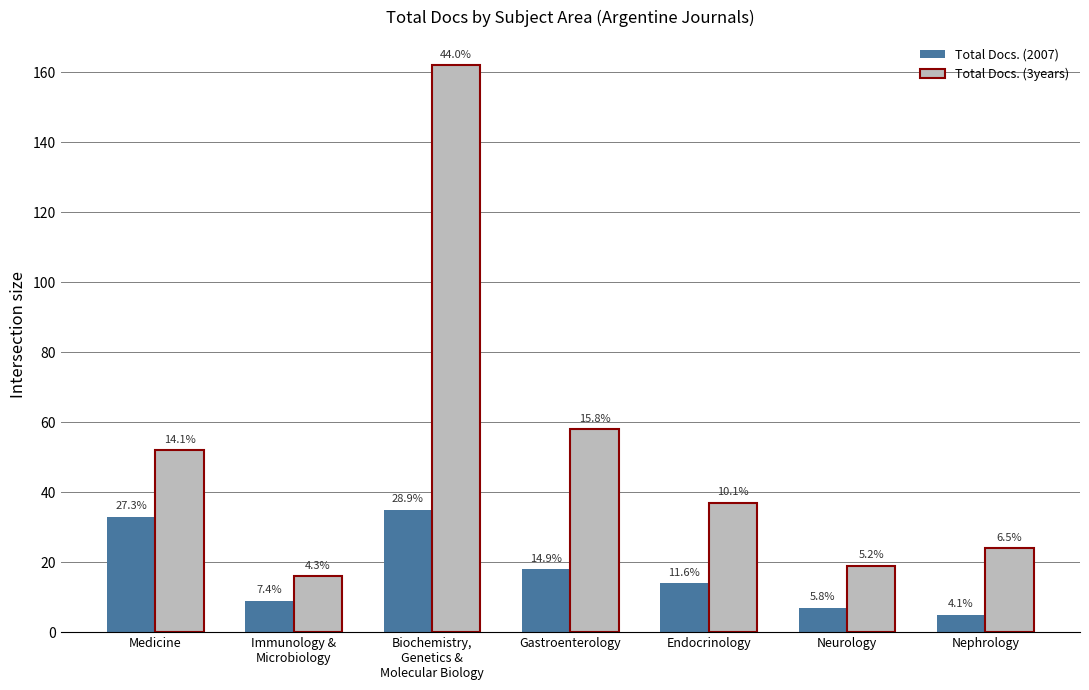

The value of Total Docs. (2007) at Endocrinology is 23. True or false?

False